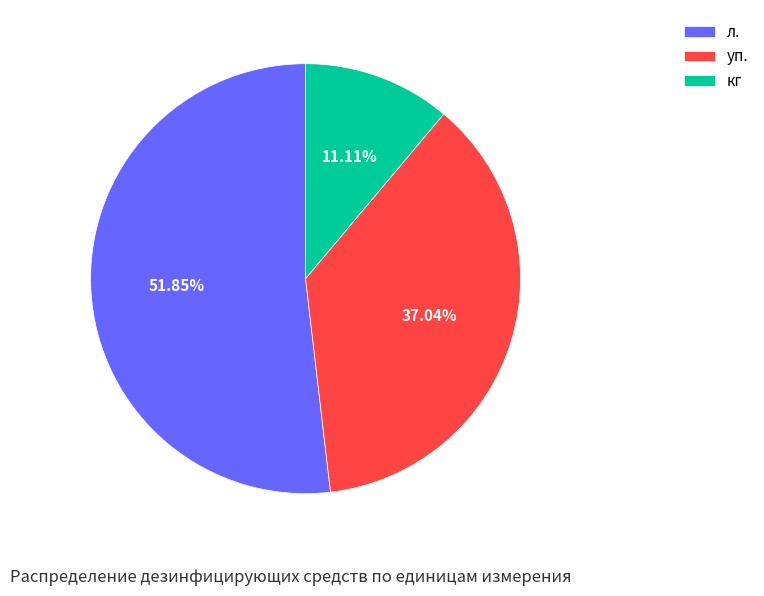

Does any single category account for the majority?

Yes